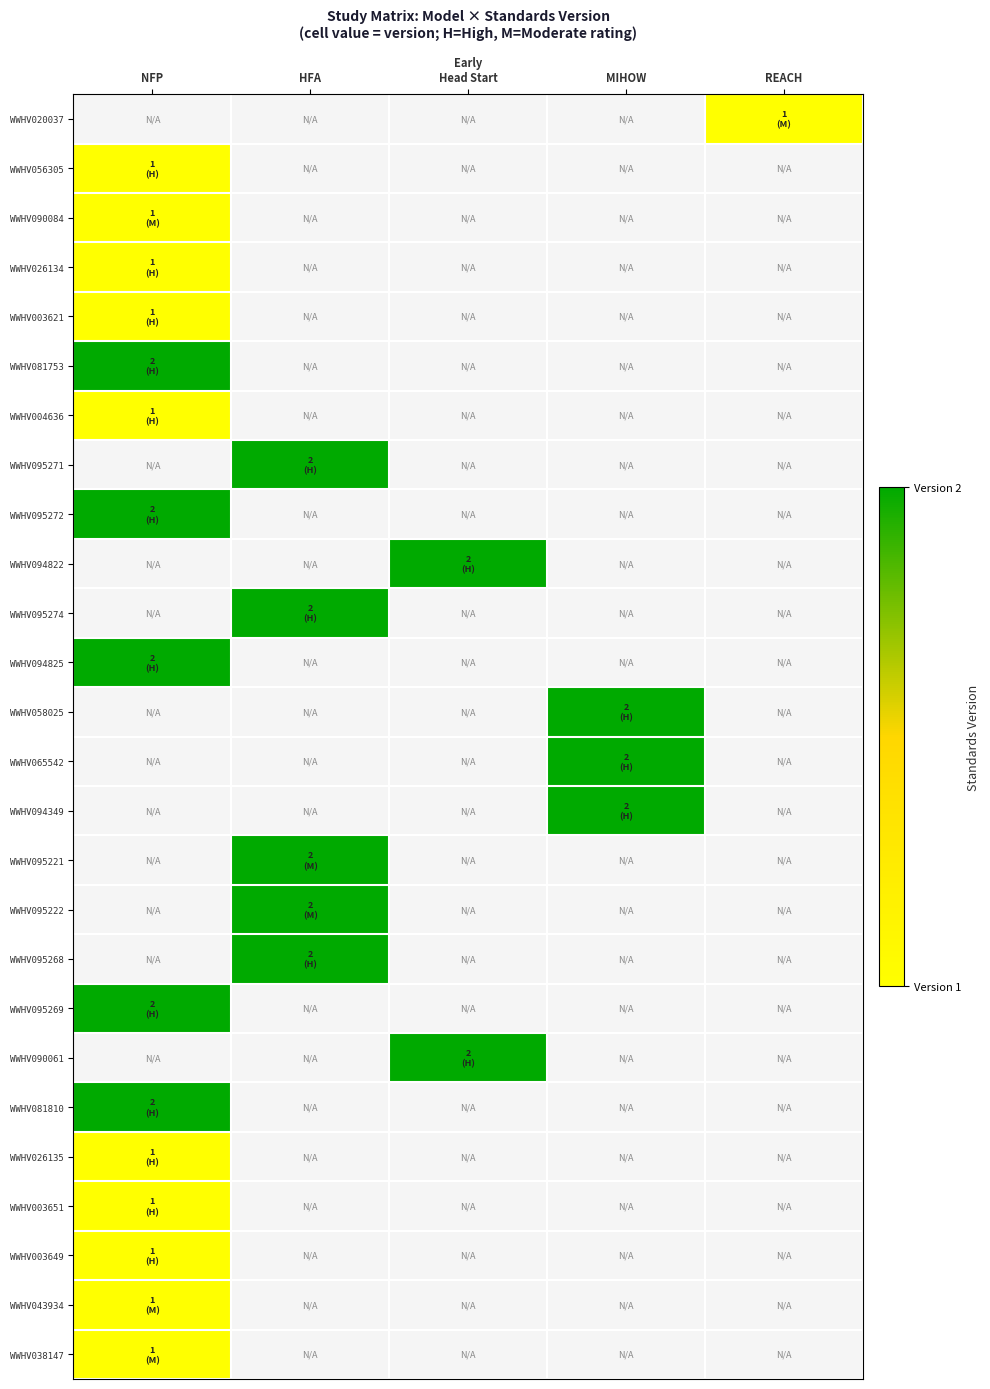

Rank the series at REACH from highest to lowest value.

WWHV020037, WWHV056305, WWHV090084, WWHV026134, WWHV003621, WWHV081753, WWHV004636, WWHV095271, WWHV095272, WWHV094822, WWHV095274, WWHV094825, WWHV058025, WWHV065542, WWHV094349, WWHV095221, WWHV095222, WWHV095268, WWHV095269, WWHV090061, WWHV081810, WWHV026135, WWHV003651, WWHV003649, WWHV043934, WWHV038147